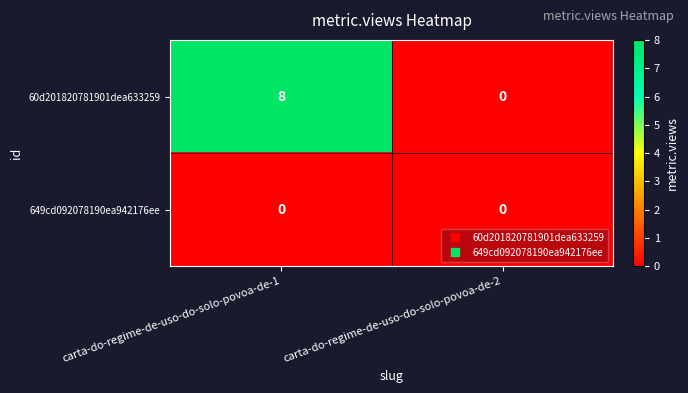

How many positive values does the 60d201820781901dea633259 series have?

1